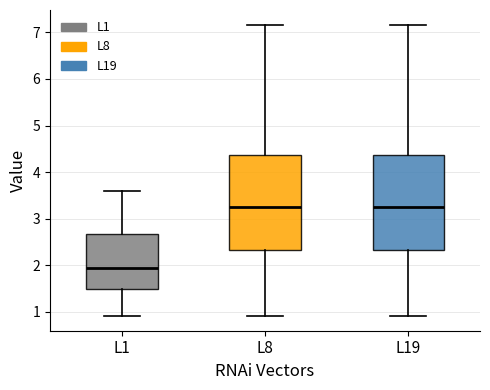

Reading left to right, transcribe this box plot: for each box, give where its median line is, the range the box spans, and where its two whiskers end, as read against the y-axis. The values are not printed on the chart, so give them approximately, as read against the axis.

L1: median 1.9, box 1.5 to 2.7, whiskers 0.9 to 3.6
L8: median 3.2, box 2.3 to 4.4, whiskers 0.9 to 7.2
L19: median 3.2, box 2.3 to 4.4, whiskers 0.9 to 7.2